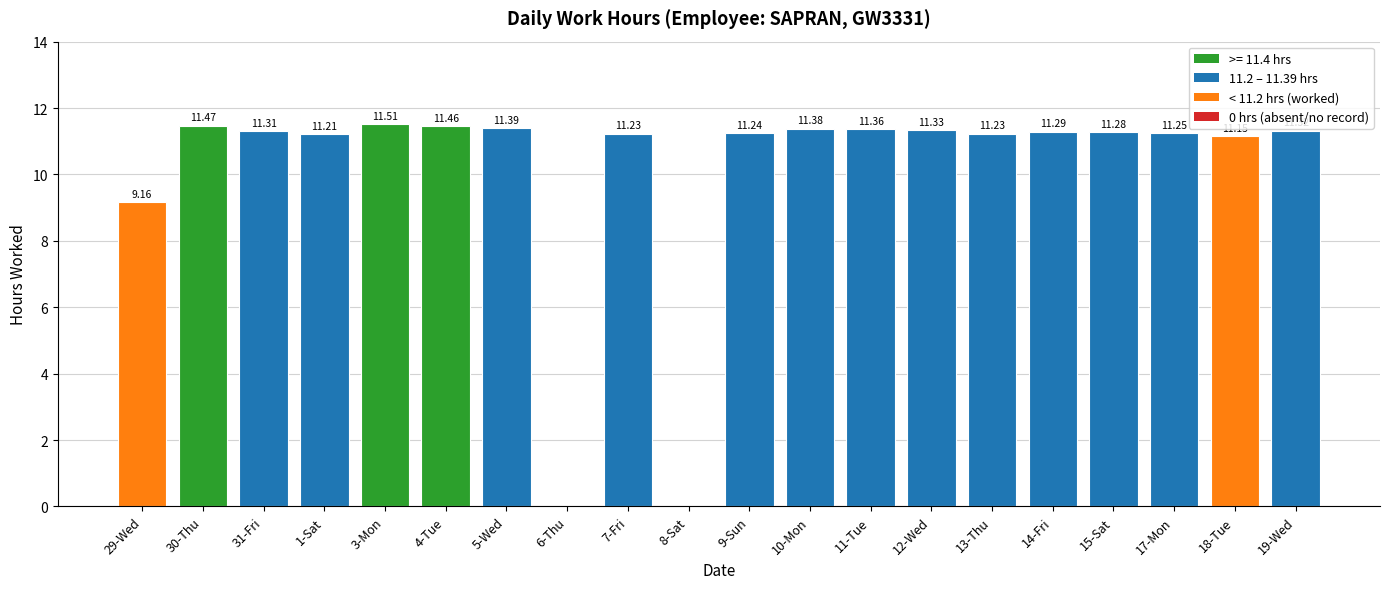

Between 6-Thu and 29-Wed, which is larger?

29-Wed